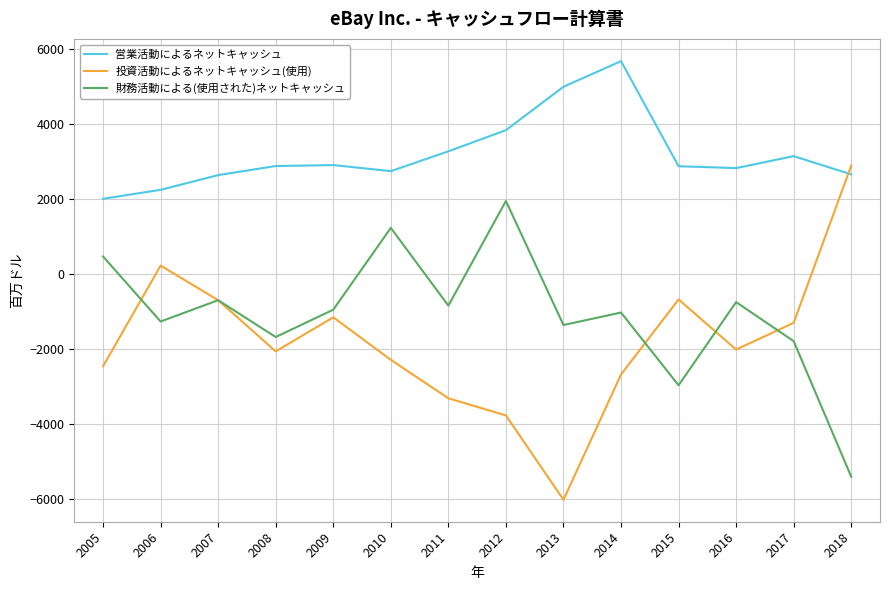

True or false: 財務活動による(使用された)ネットキャッシュ has a value of -2960 at 2015.

True